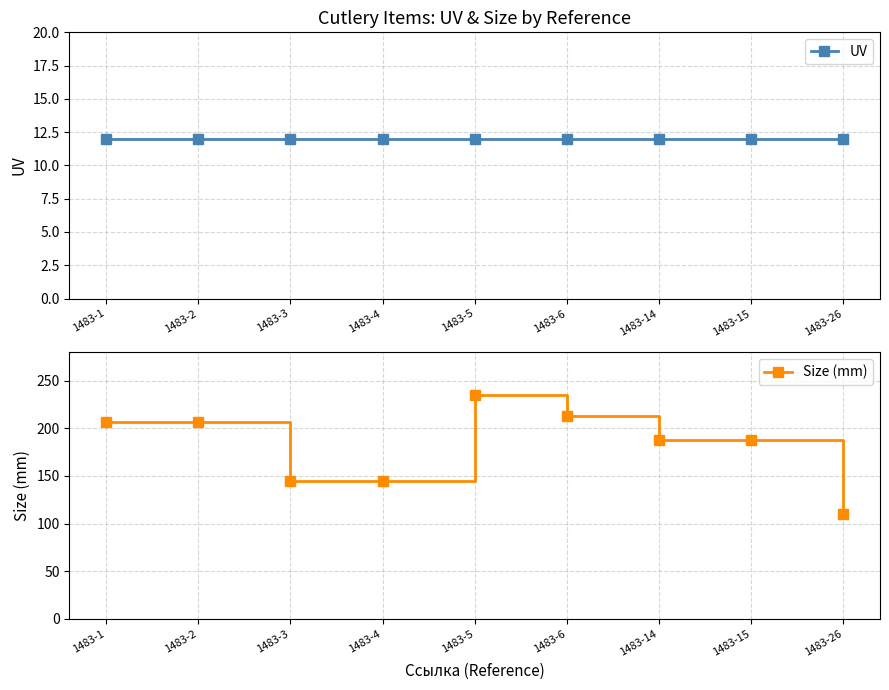

What is the maximum value shown in the chart?

235